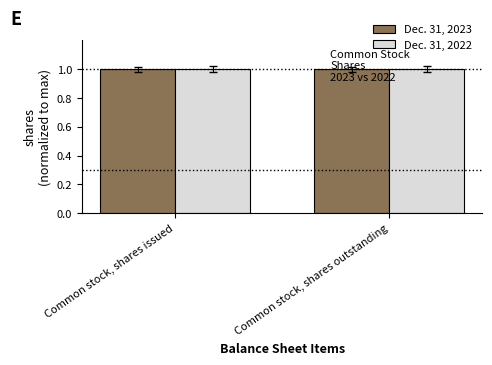

The Dec. 31, 2023 series shows 1.0 at Common stock, shares outstanding. True or false?

True